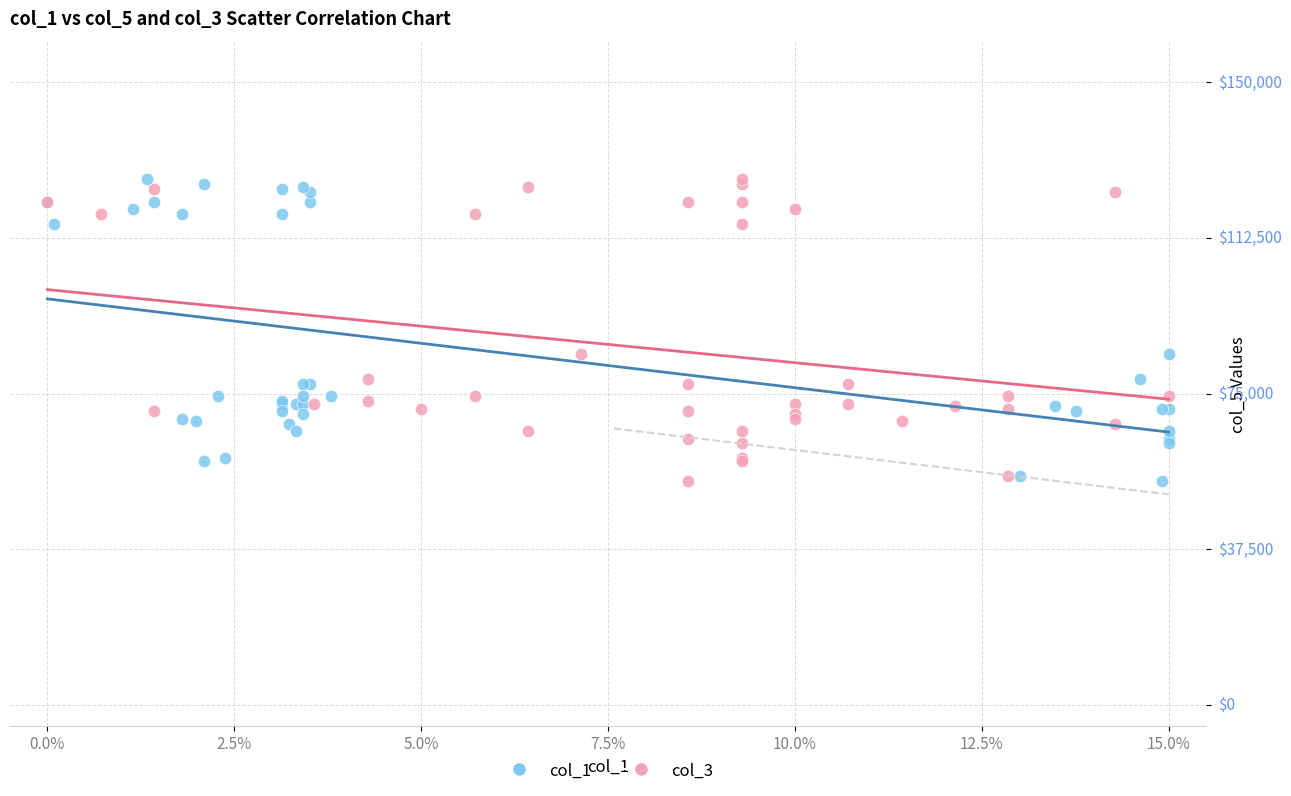

What are all the series names shown in the legend?

col_1, col_3